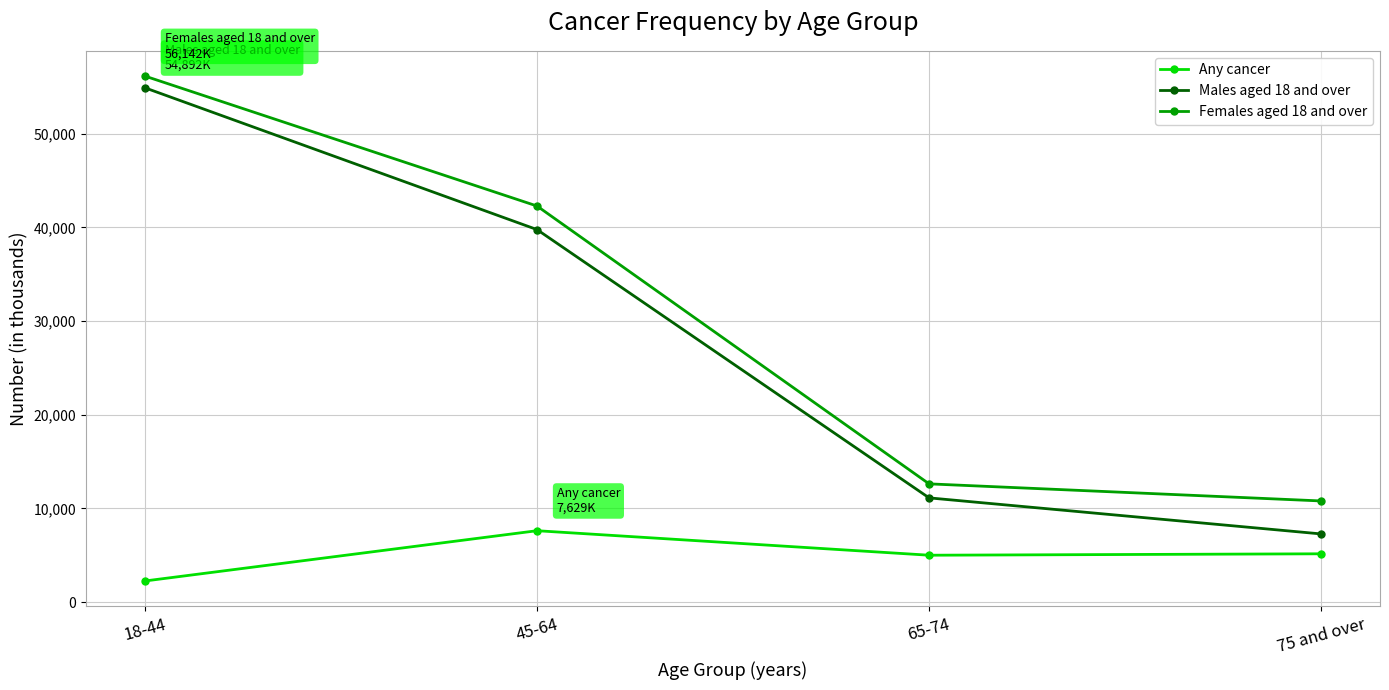

How many data points does each series have?

4